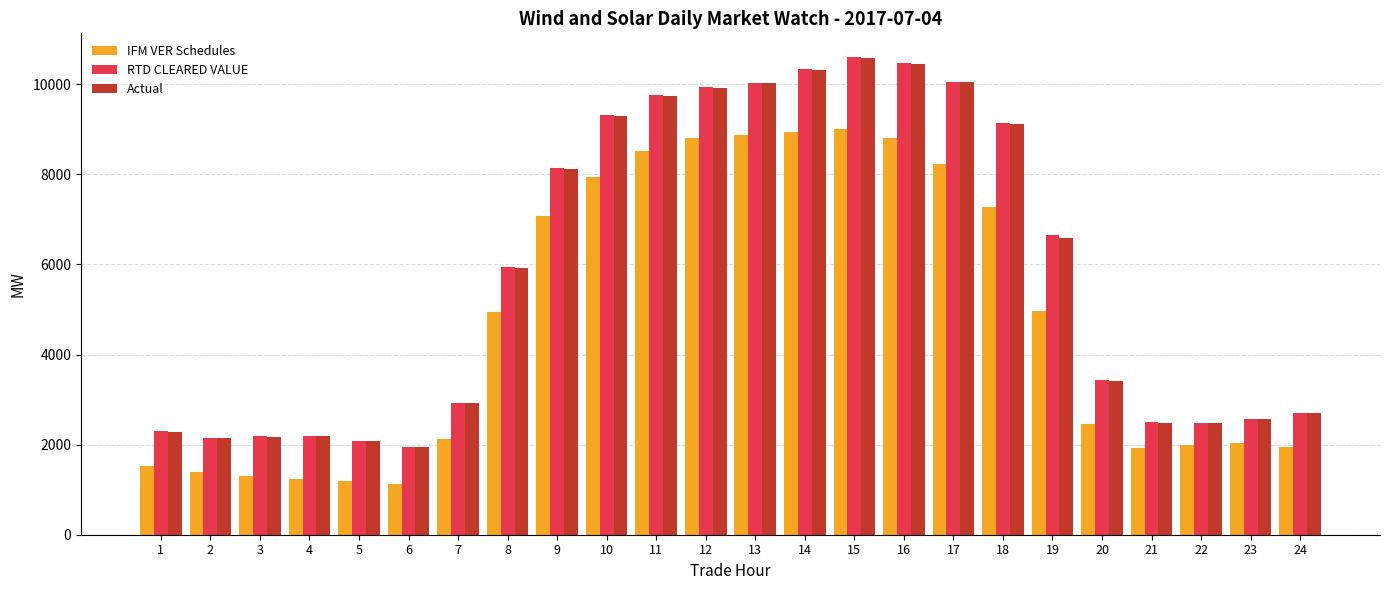

At which label does RTD CLEARED VALUE first exceed 5936?

8